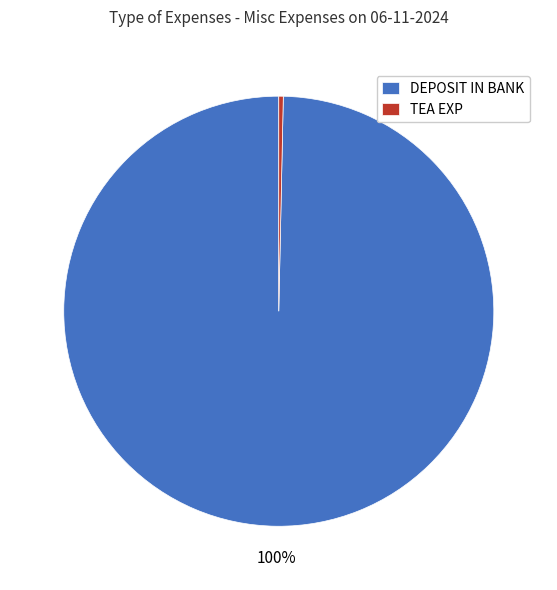

Which has a higher value, DEPOSIT IN BANK or TEA EXP?

DEPOSIT IN BANK